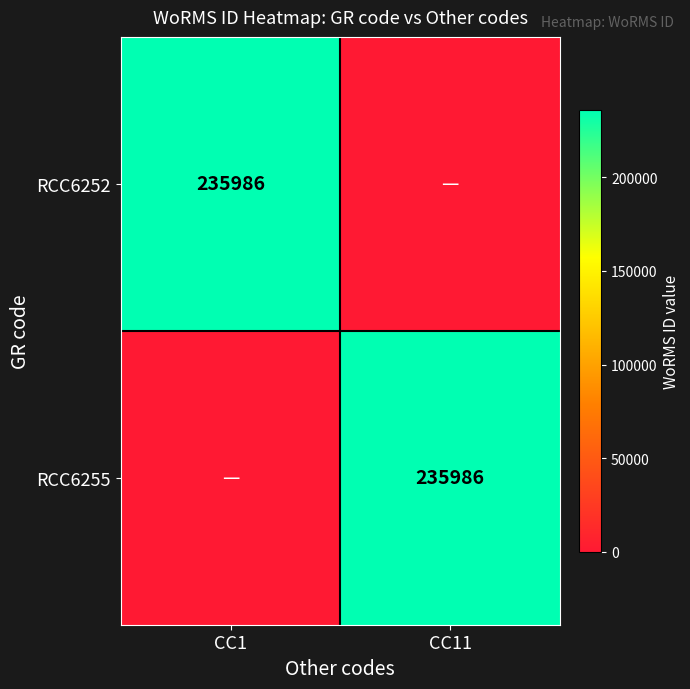

The value of RCC6252 at CC1 is 343708. True or false?

False